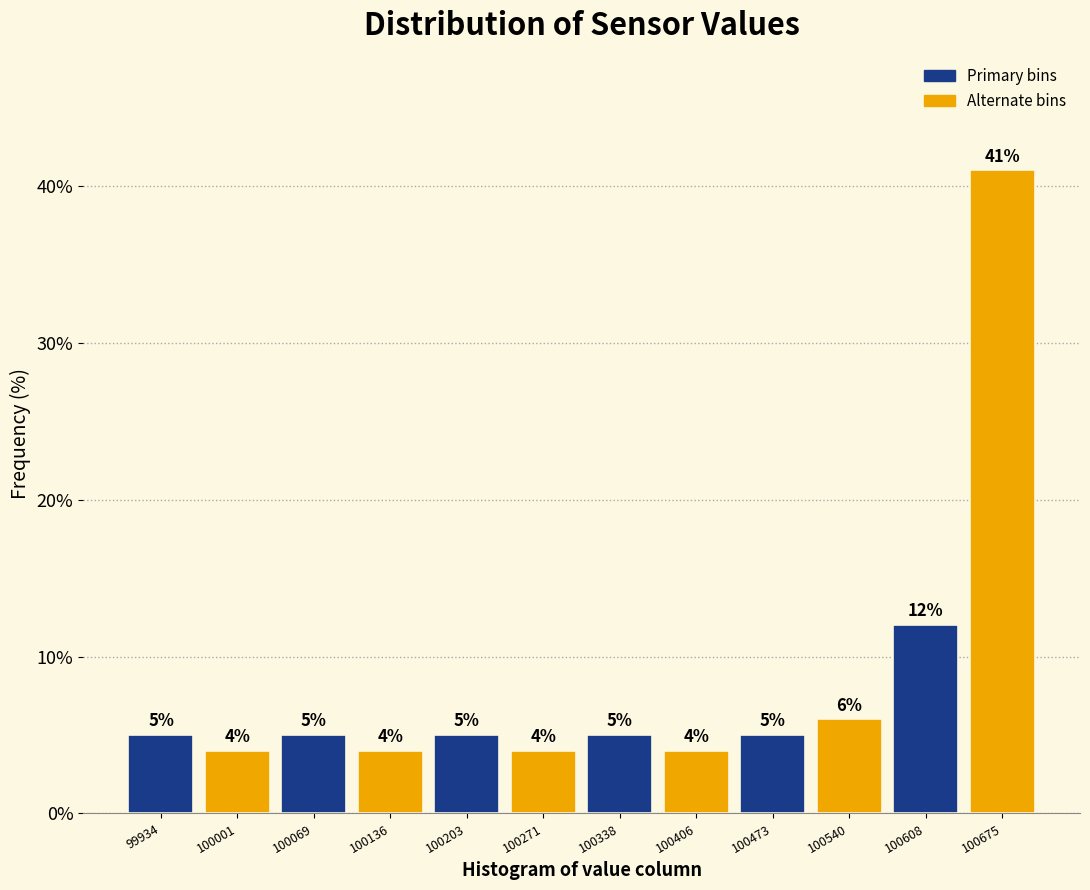

Which range on the x-axis has the tallest bar?

100640 to 100710